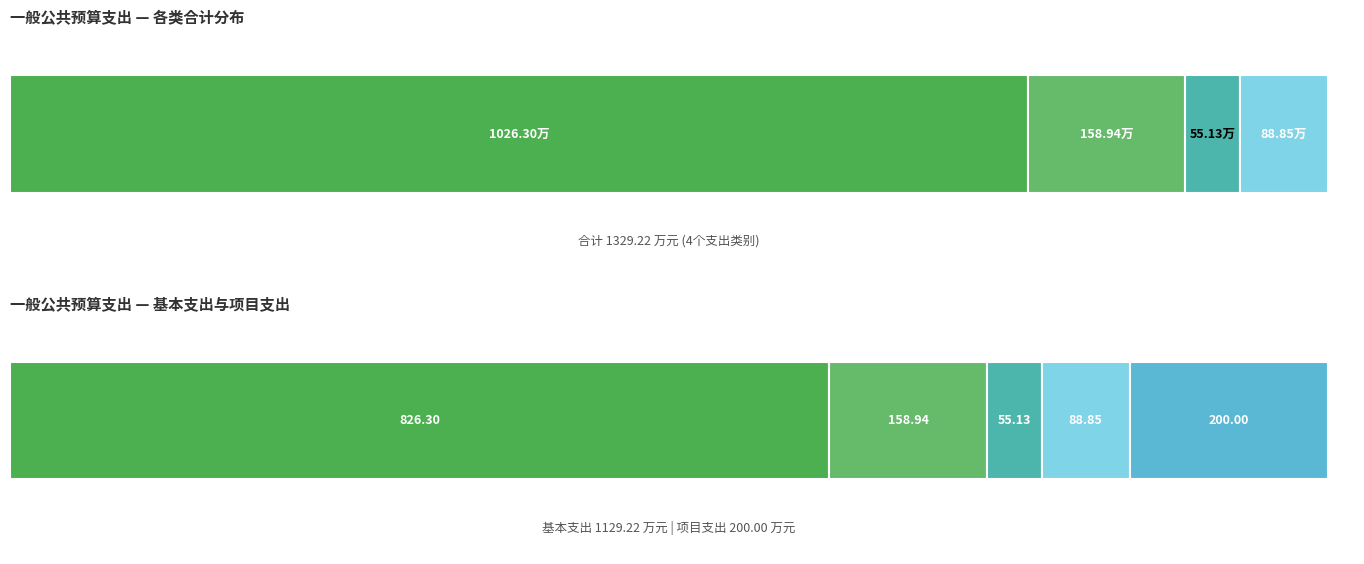

Rank the series by their average value, from lowest to highest.

项目支出, 基本支出, 合计